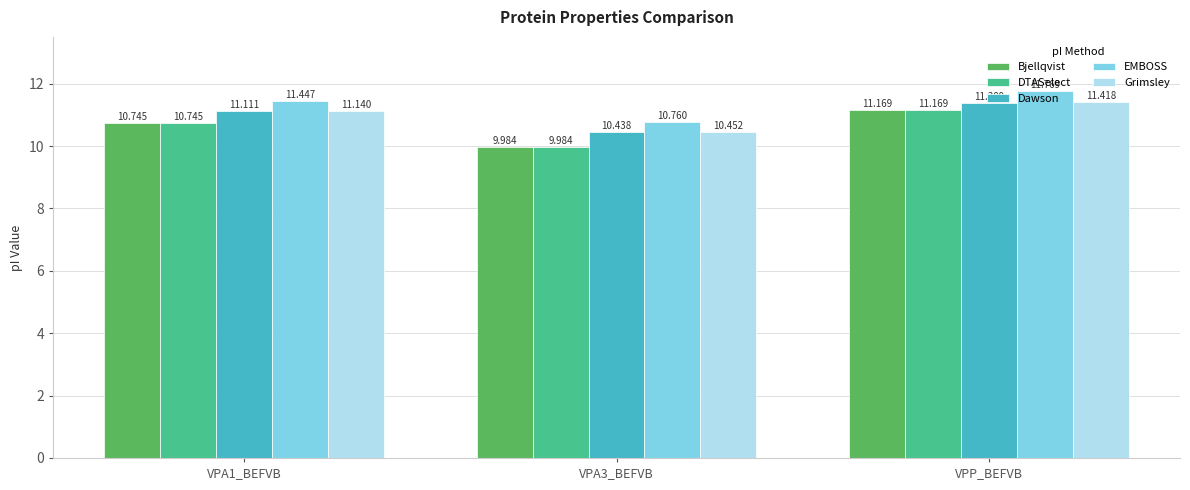

At which label does DTASelect first exceed 10?

VPA1_BEFVB